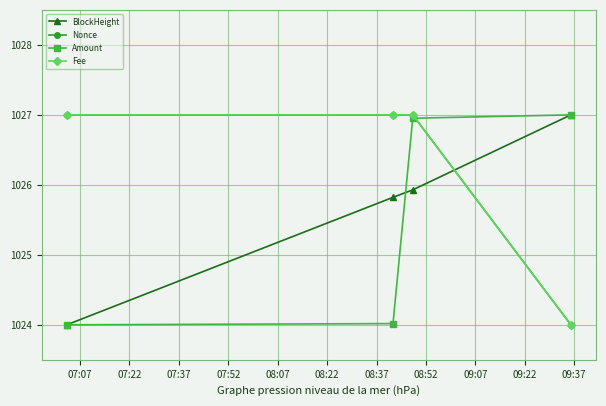

At how many categories does at least one series exceed 1025?

4